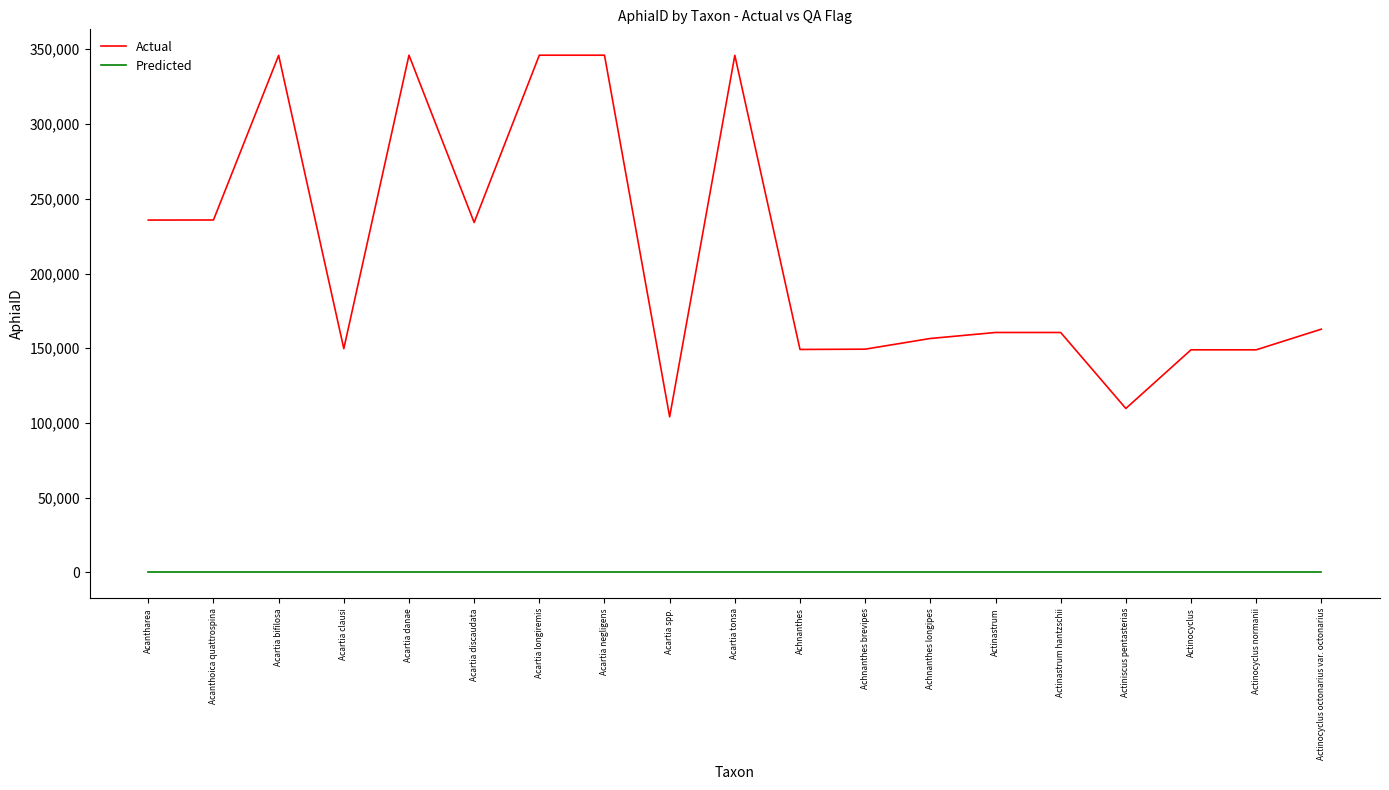

What are all the series names shown in the legend?

Actual, Predicted